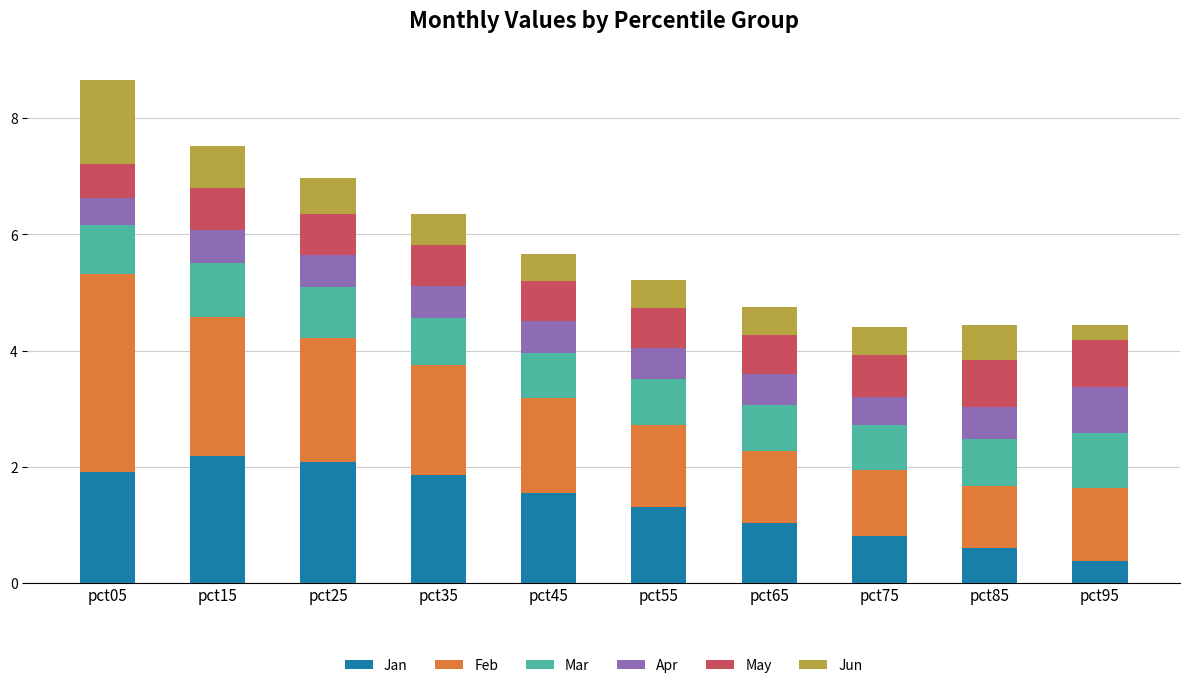

True or false: Jan has a value of 0.8 at pct75.

True